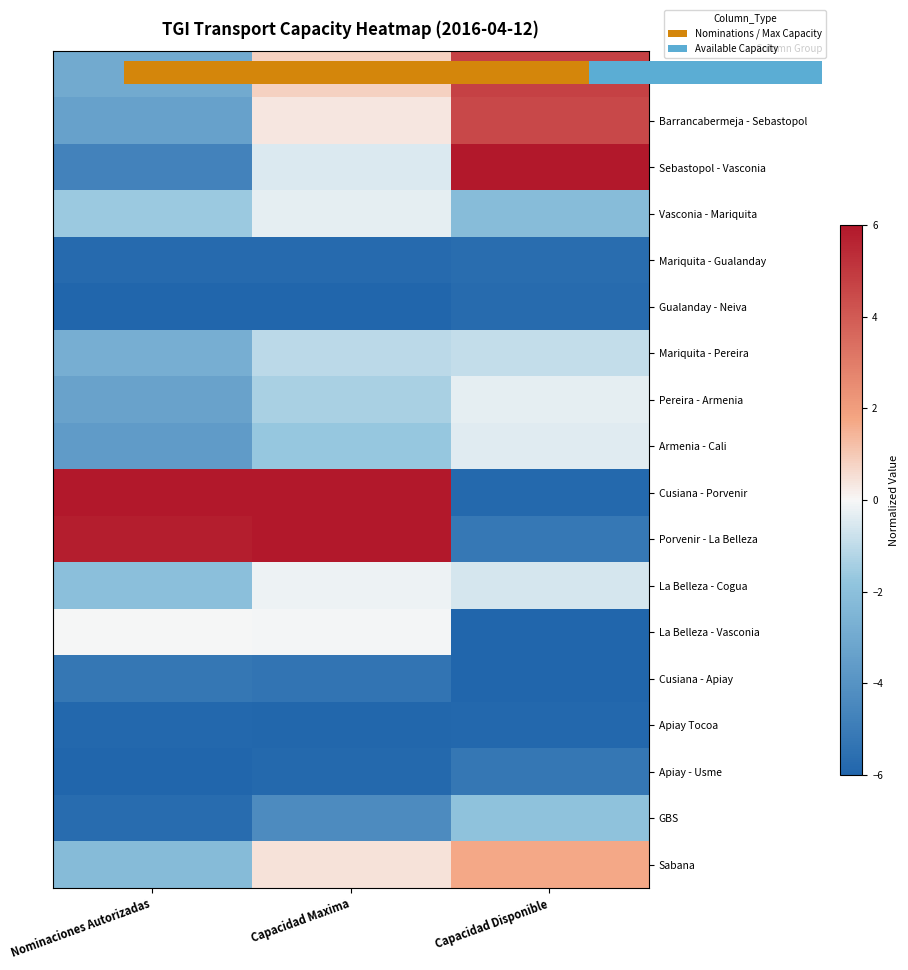

How many data points in GBS are less than -4?

2